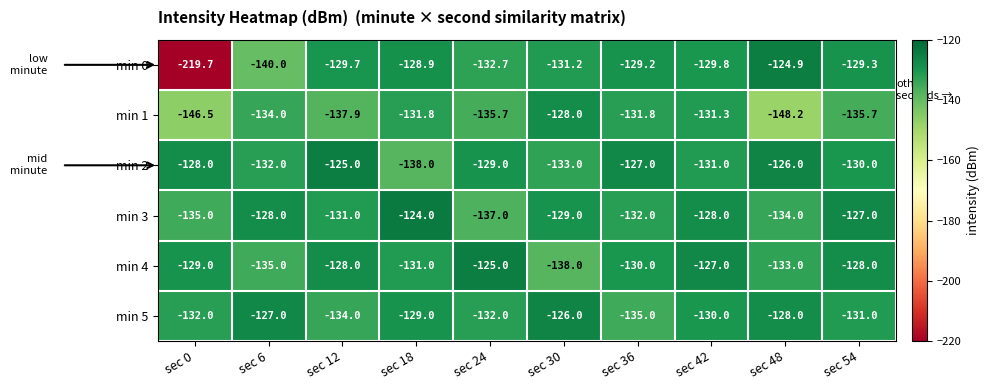

What value does the min 3 series have at sec 18?

-124.0